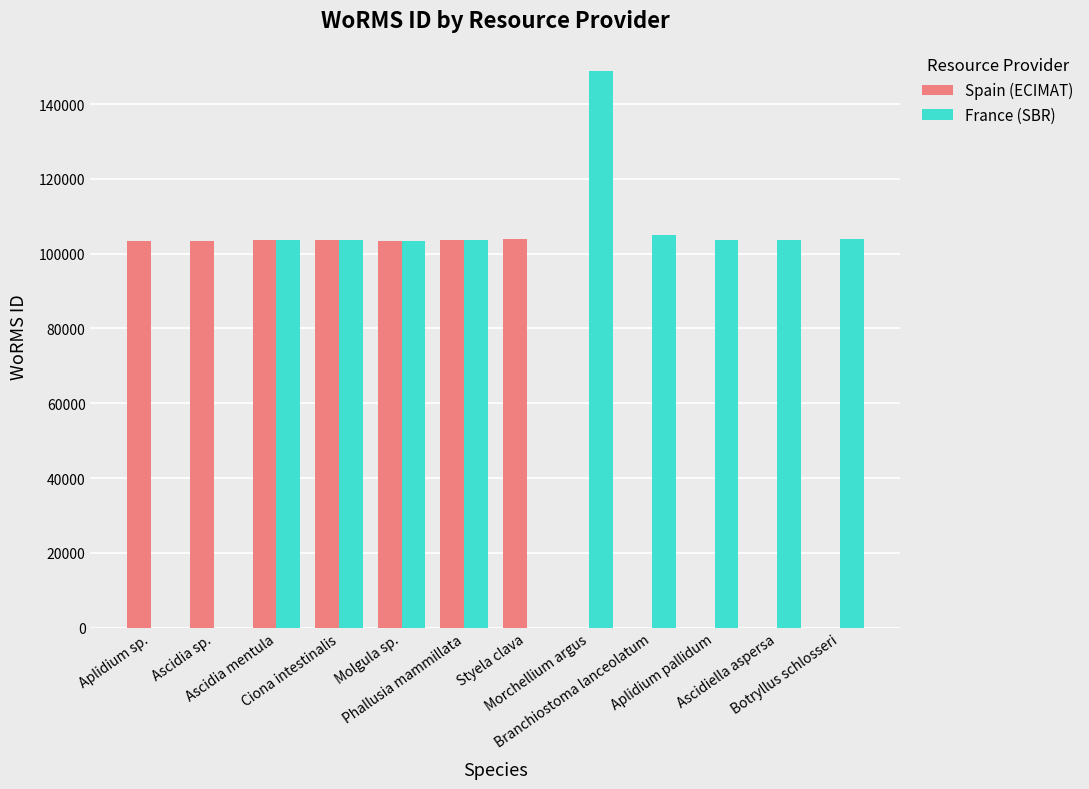

Which series has the largest total across all categories?

France (SBR)